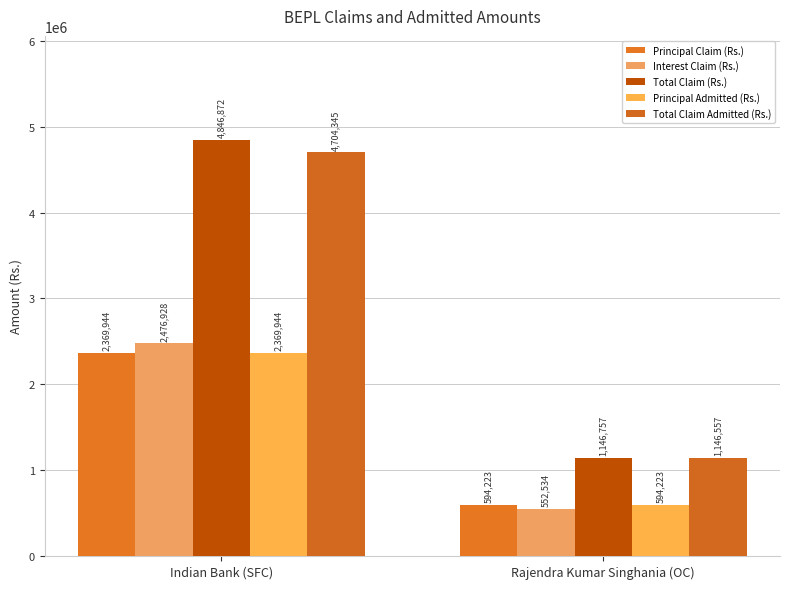

How many bars are there in total?

10